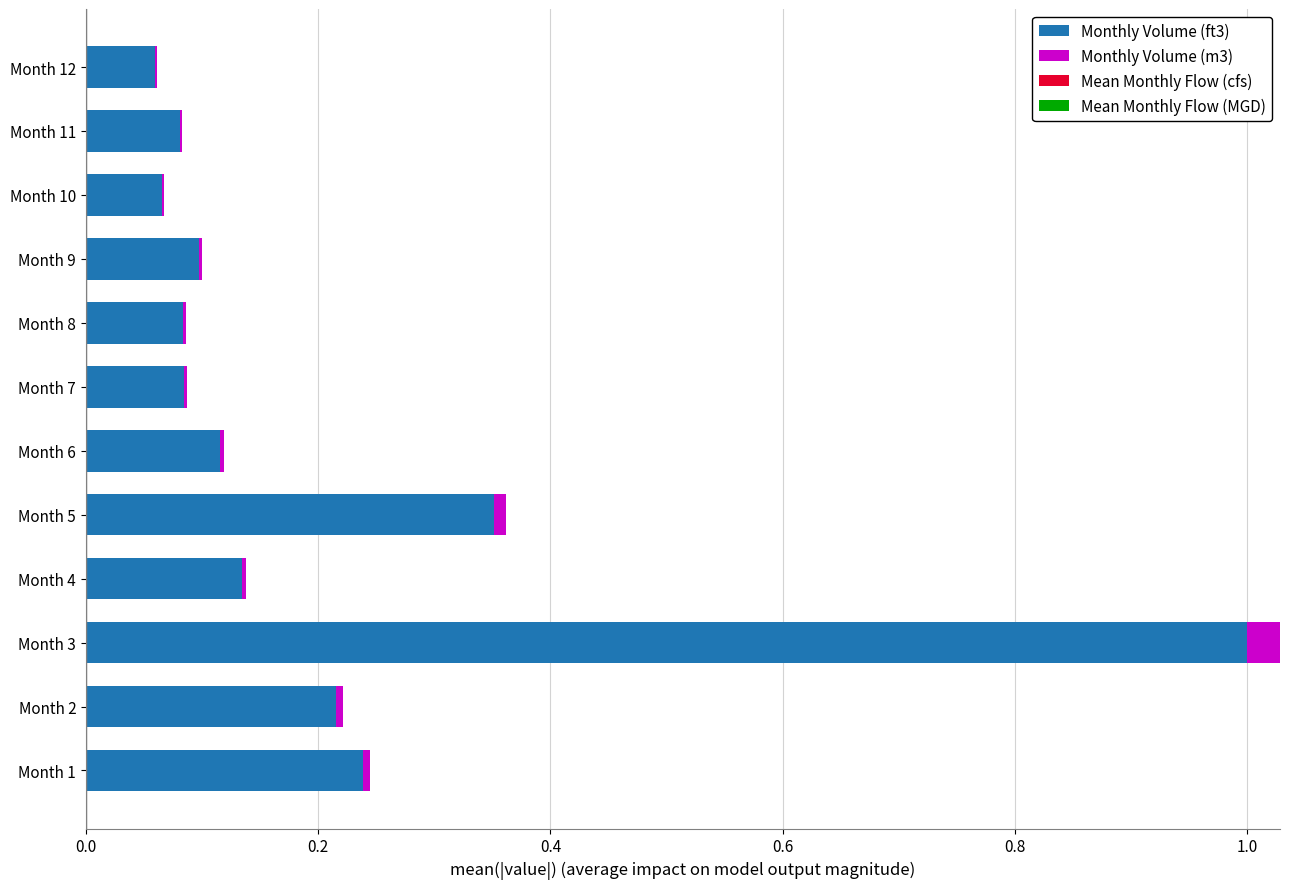

At which category is the sum across all series the highest?

Month 3